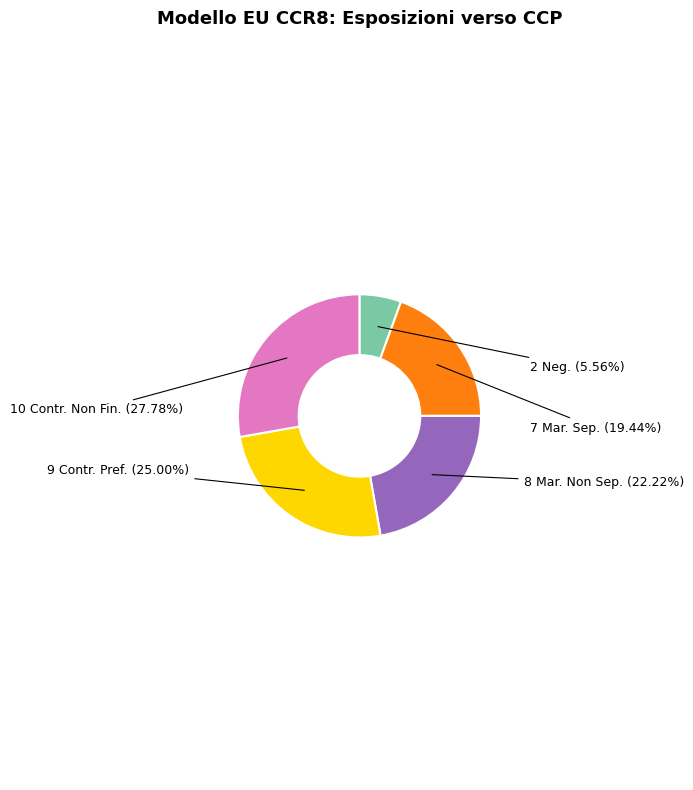

Is there any slice that represents more than half of the pie?

No